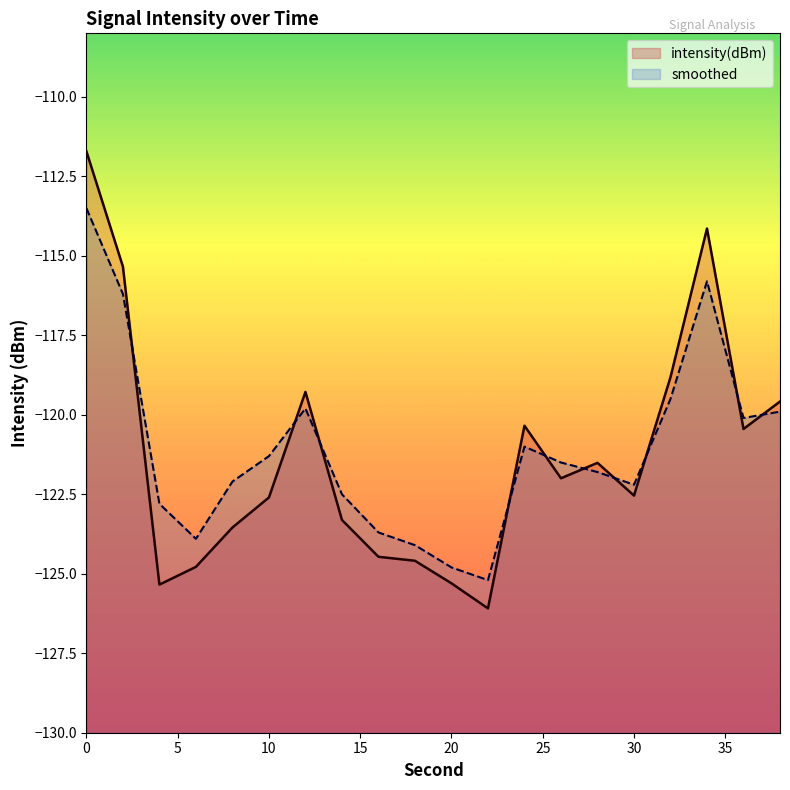

How many values in the smoothed series exceed -121?

7